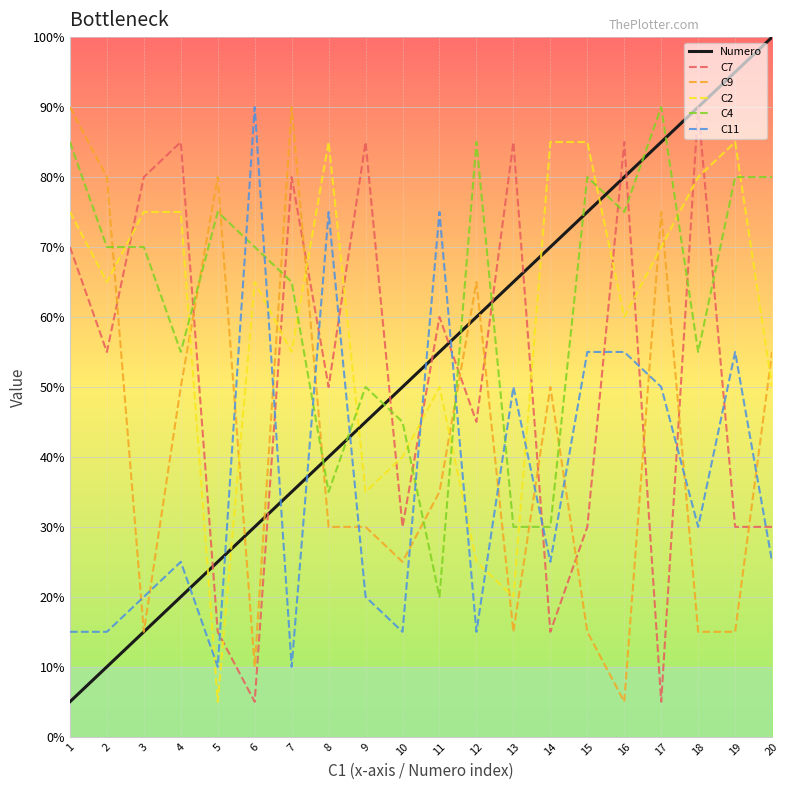

How many intersections are there between C7 and C11?

12